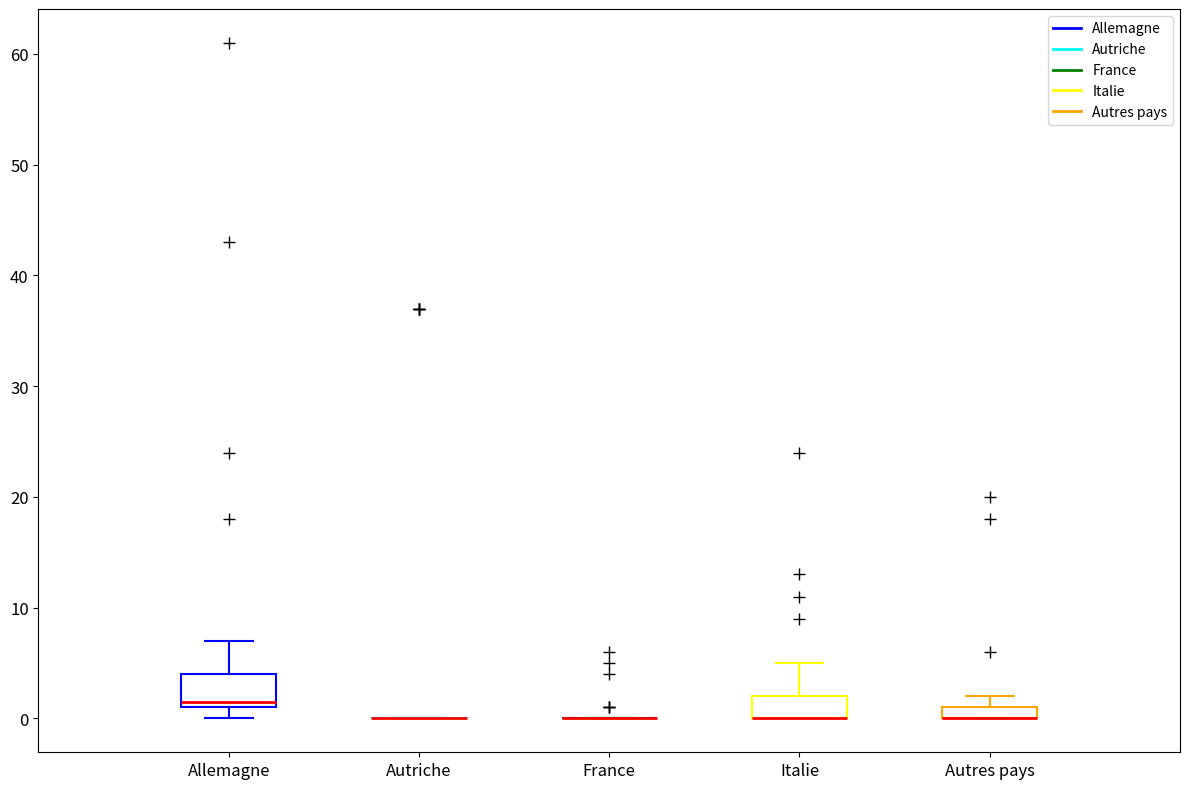

Which box is the tallest, from its lower edge to its upper edge?

Allemagne